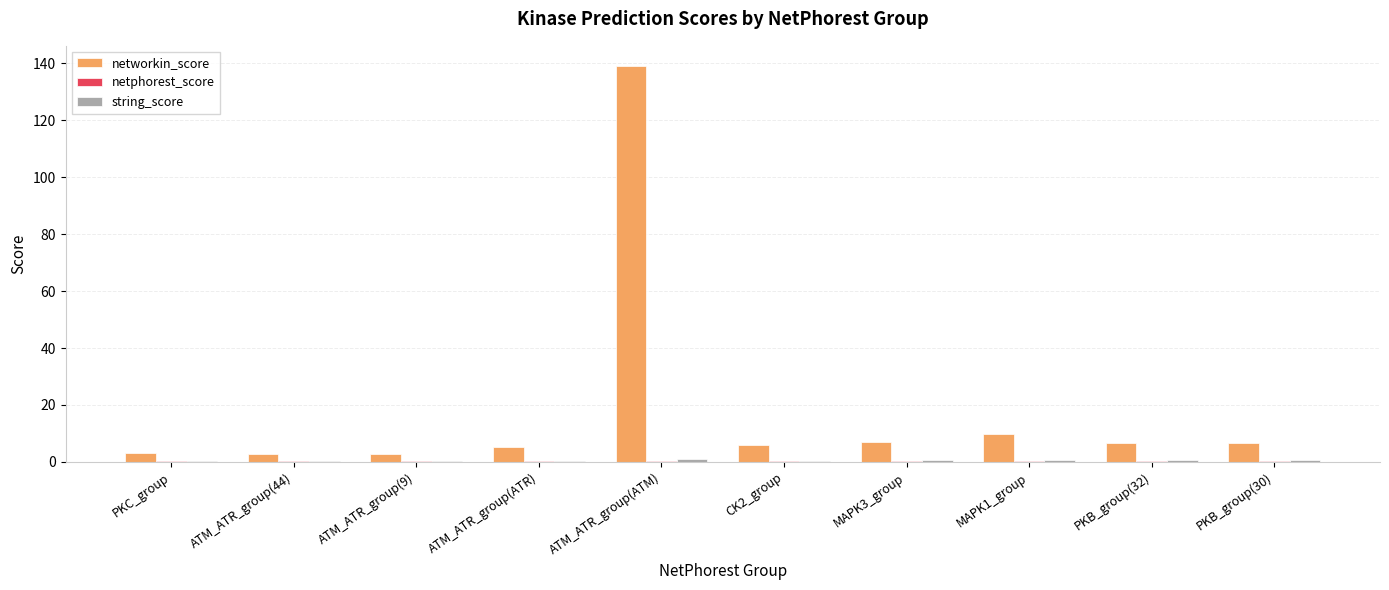

Which series has the largest total across all categories?

networkin_score